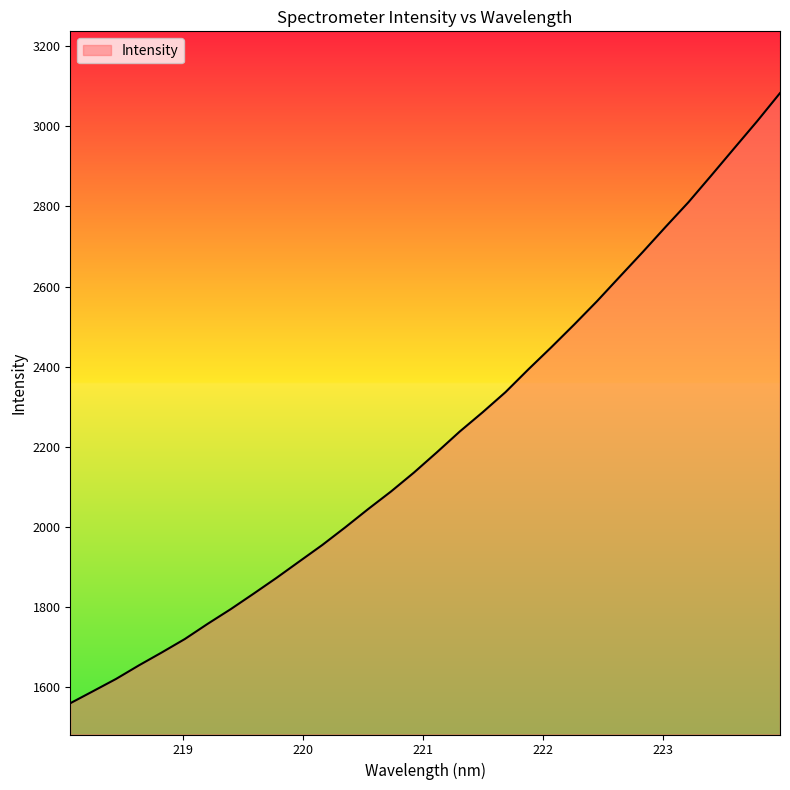

What is the maximum value shown in the chart?

3082.9